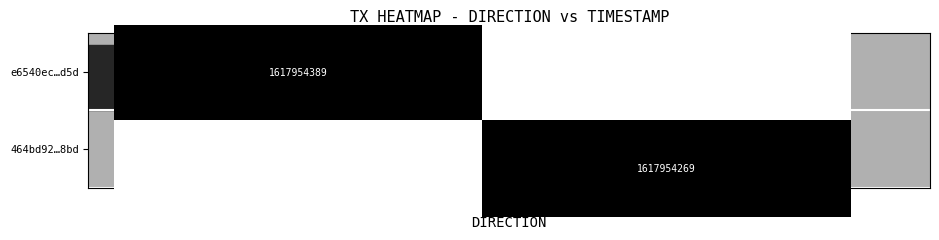

What is the total value across all series at direction: +1?

1617954269